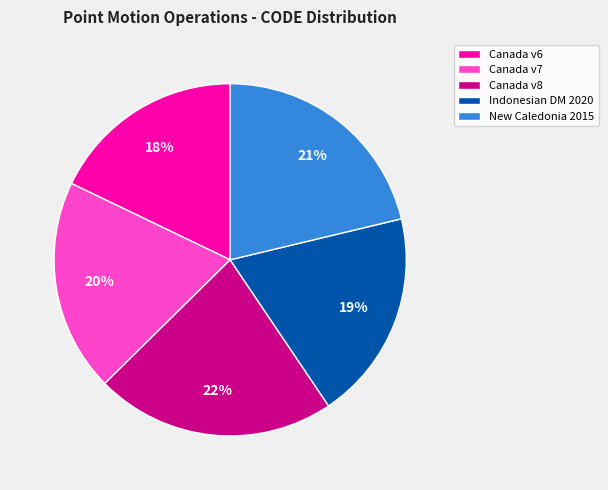

To the nearest percent, what is the average slice percentage?

20%